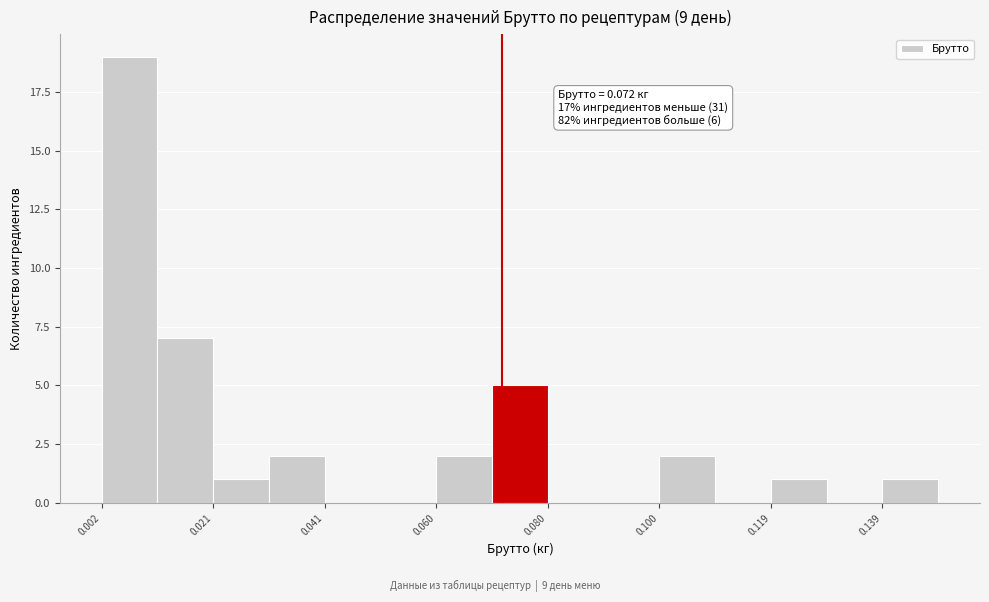

Over which range of the x-axis is the bar tallest?

0.002 to 0.012